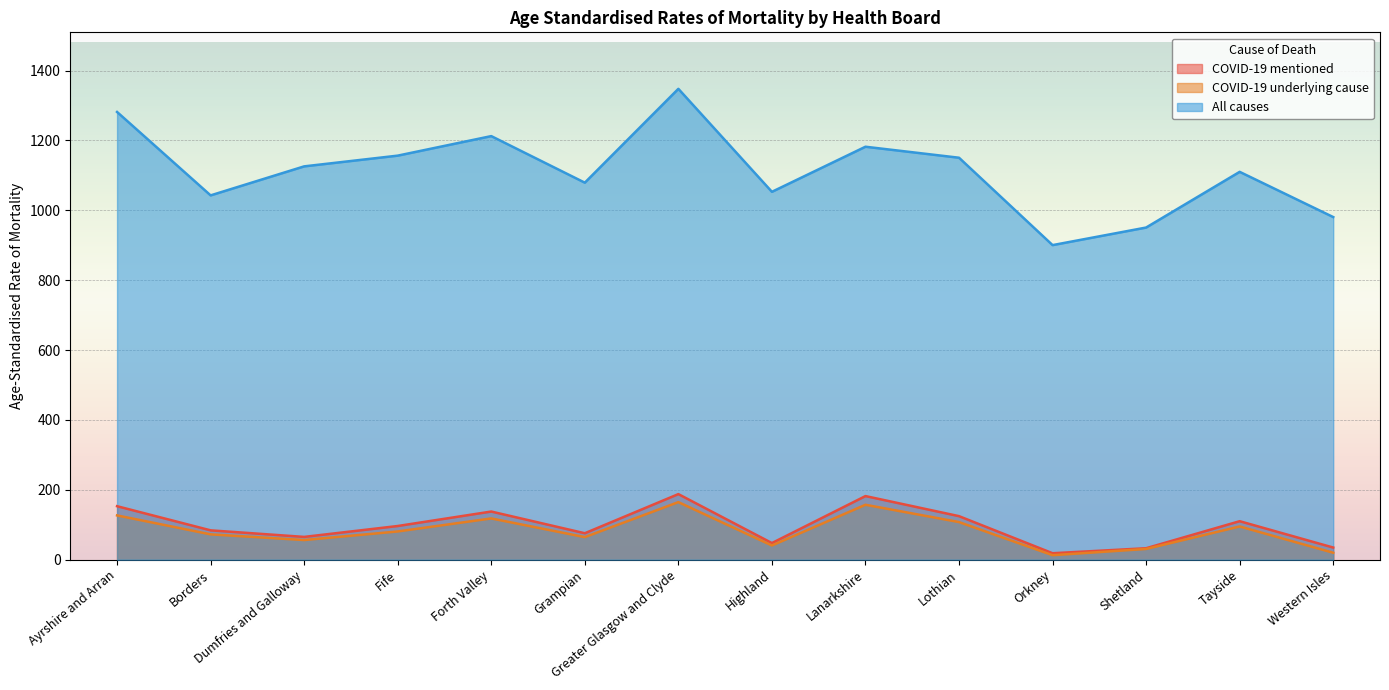

List the labels in order of COVID-19 mentioned value, largest first.

Greater Glasgow and Clyde, Lanarkshire, Ayrshire and Arran, Forth Valley, Lothian, Tayside, Fife, Borders, Grampian, Dumfries and Galloway, Highland, Western Isles, Shetland, Orkney